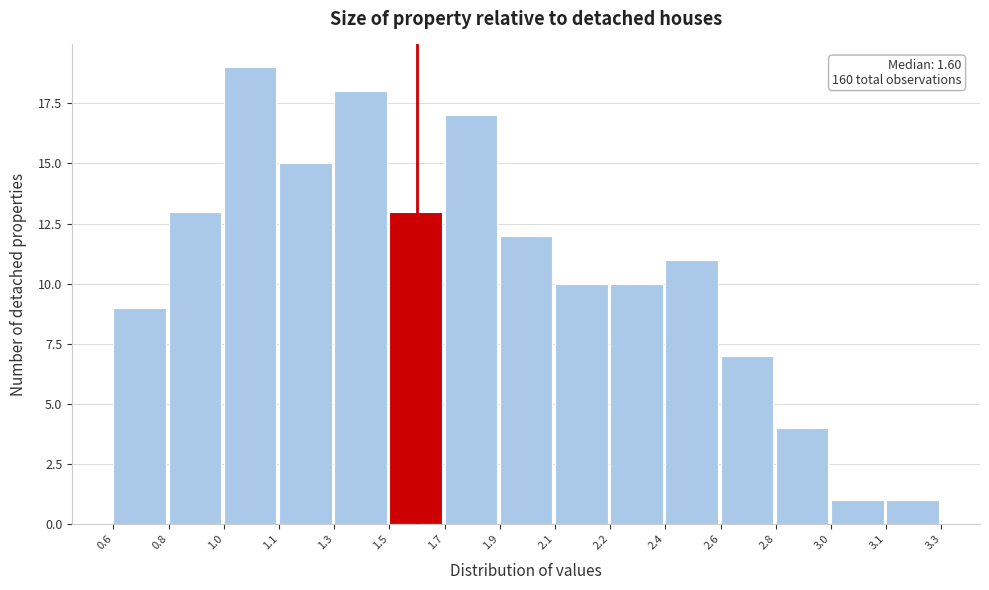

Reading left to right, what are all the values shown in this chart?

0.6=9	0.8=13	1.0=19	1.1=15	1.3=18	1.5=13	1.7=17	1.9=12	2.1=10	2.2=10	2.4=11	2.6=7	2.8=4	3.0=1	3.1=1